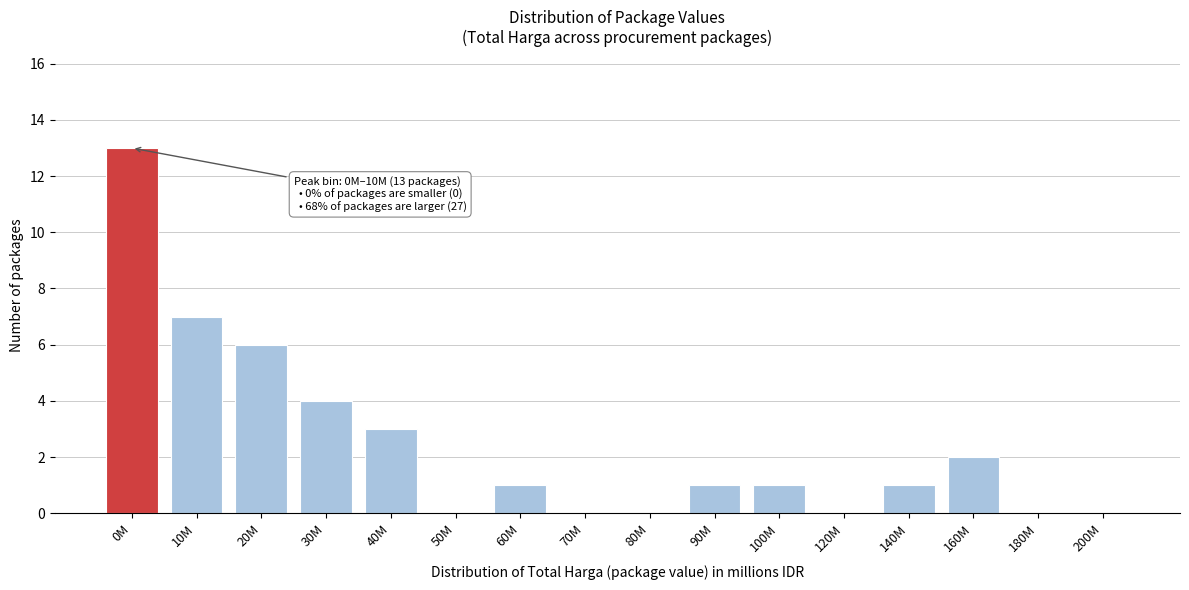

Reading left to right, transcribe all the data shown in this chart.

0M=13	10M=7	20M=6	30M=4	40M=3	50M=0	60M=1	70M=0	80M=0	90M=1	100M=1	120M=0	140M=1	160M=2	180M=0	200M=0